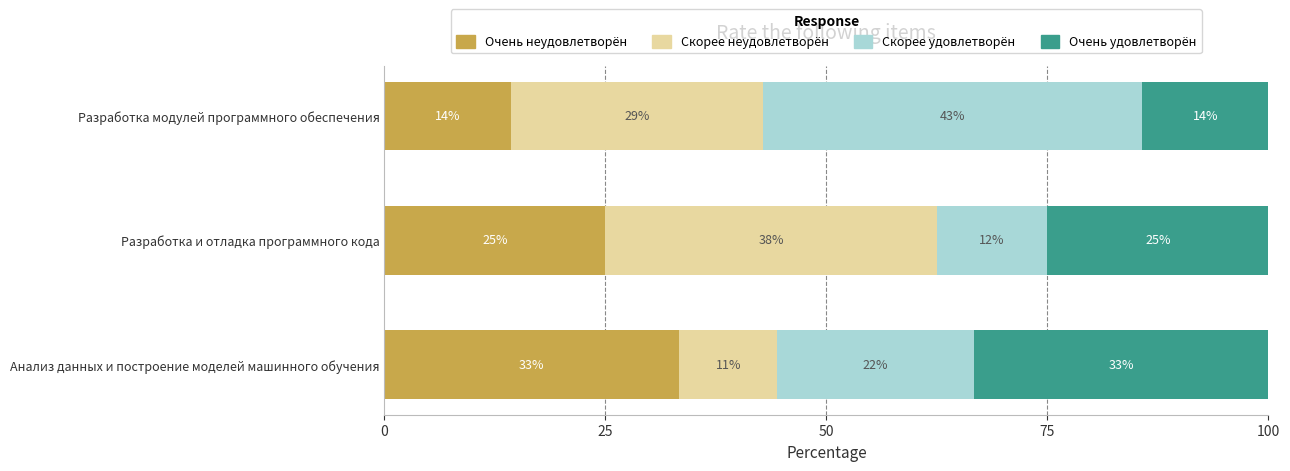

Which series has the largest total across all categories?

Скорее удовлетворён